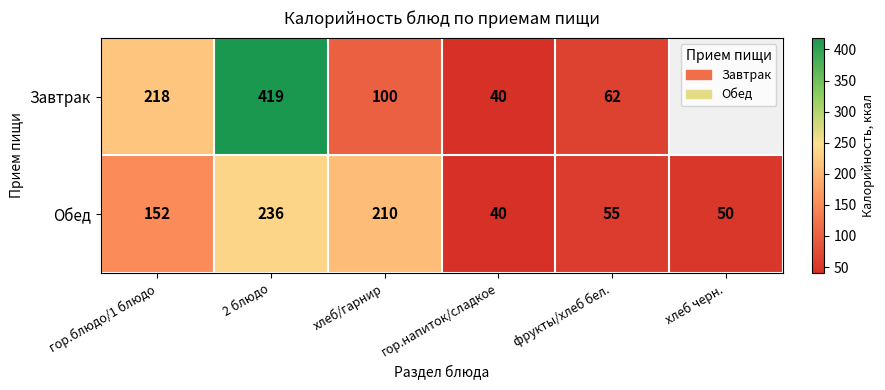

What is the maximum value for Обед?

236